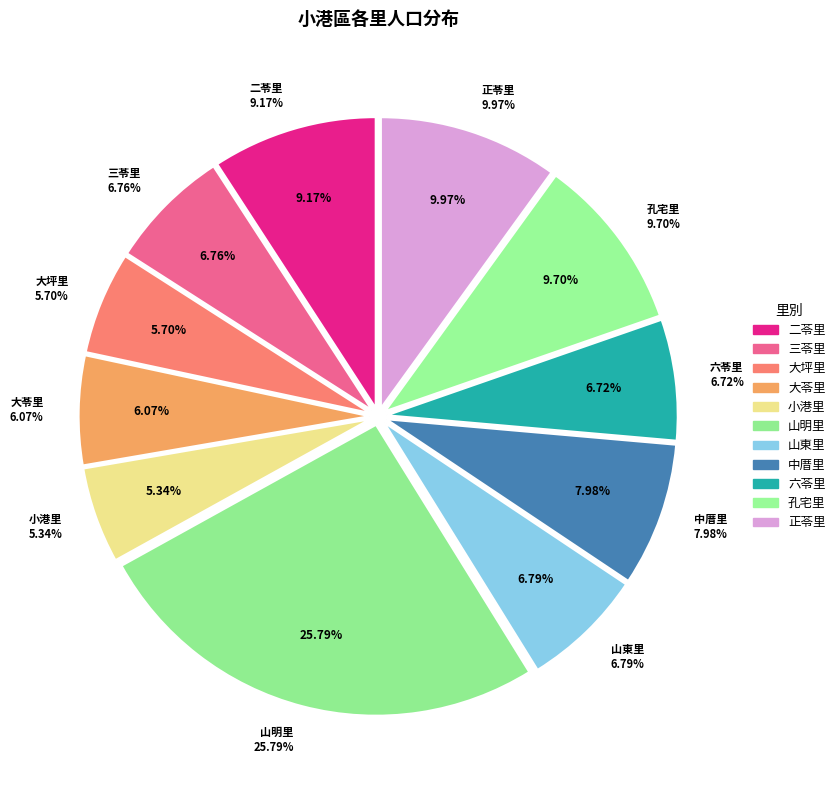

Is there a majority slice in this chart?

No